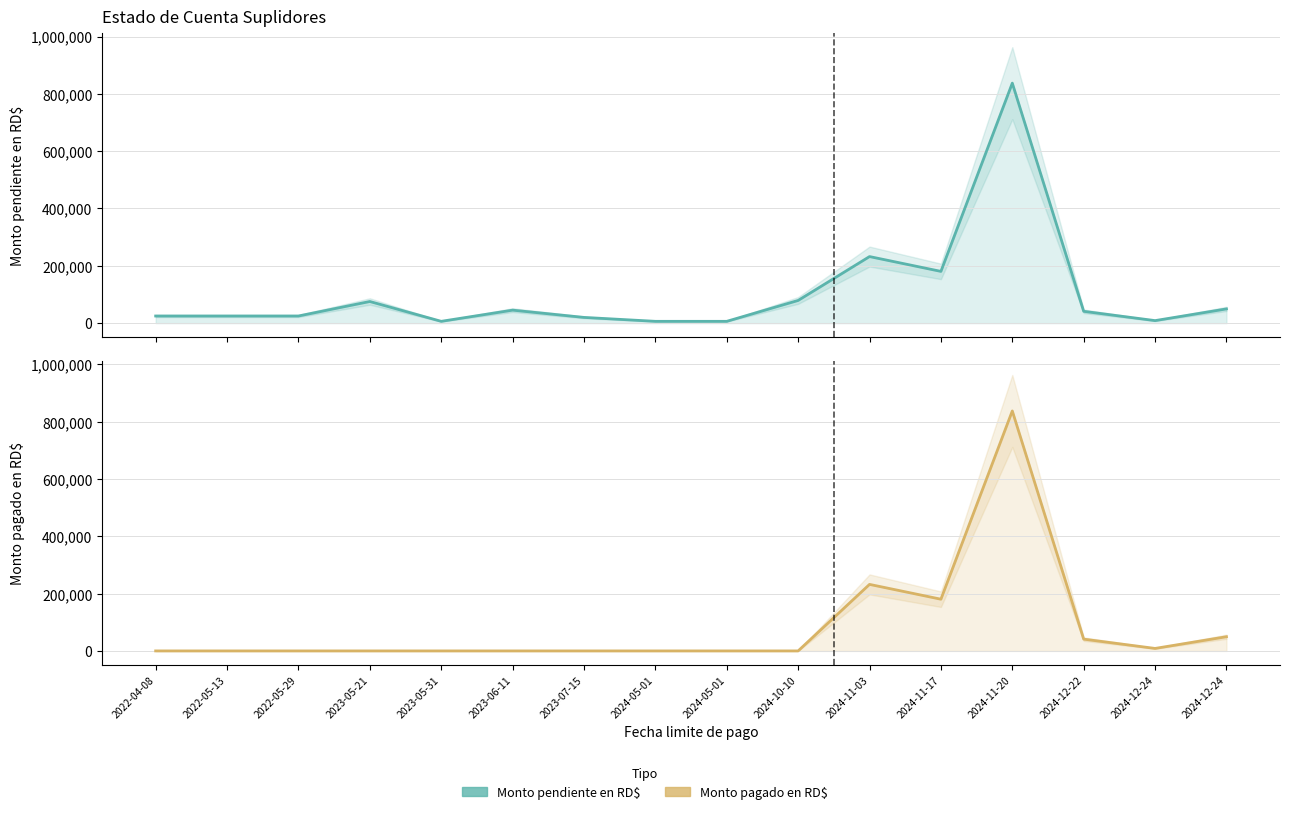

True or false: Monto pendiente en RD$ and Monto pagado en RD$ cross at least once.

False